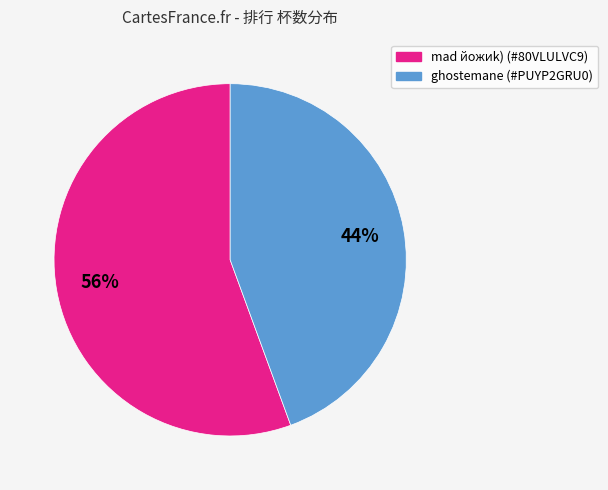

To the nearest percent, what is the average slice percentage?

50%